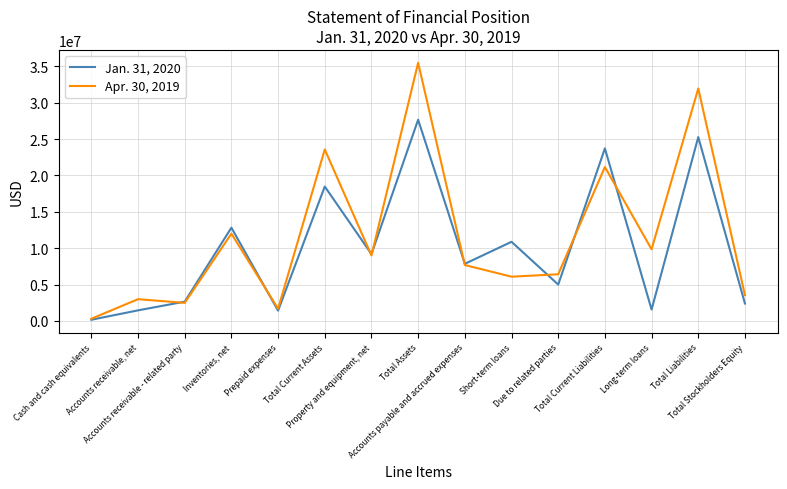

Which category has the lowest value across all series?

Cash and cash equivalents